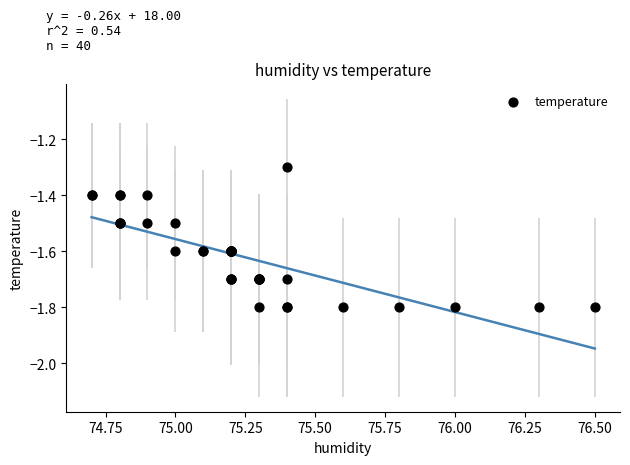

What Y value in the scatter plot is closest to -1?

-1.3